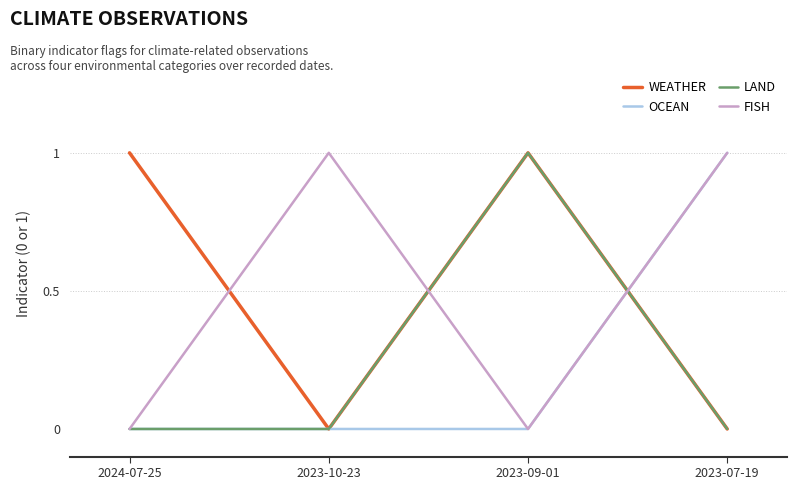

Which series changed the most between 2023-10-23 and 2023-07-19?

OCEAN